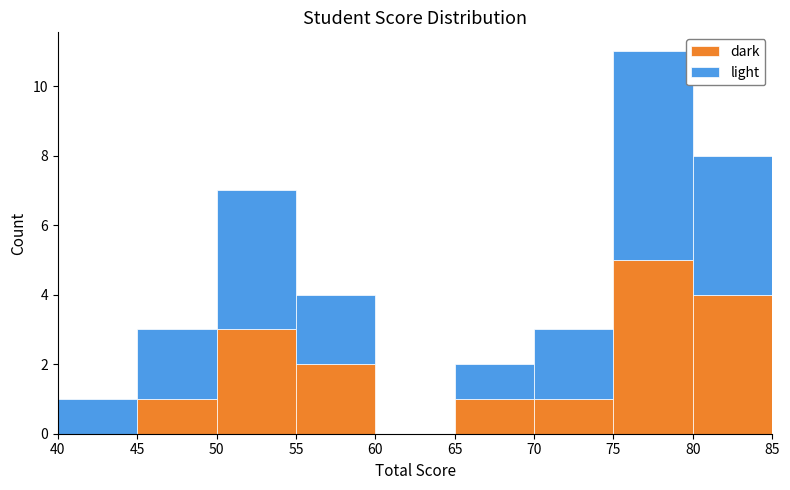

What is the total height of the stacked bar covering 55 to 60 on the x-axis? The values are not printed on the chart, so give them approximately, as read against the axis.

4